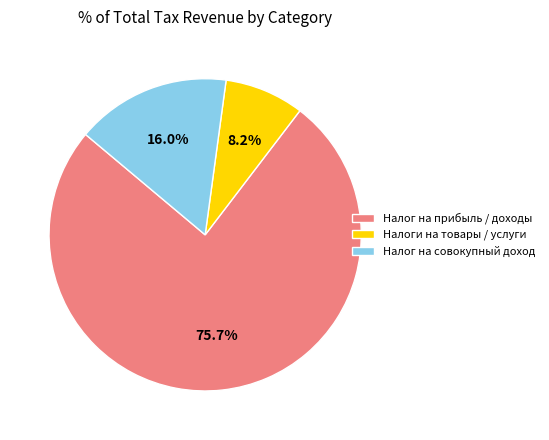

Rank the categories by value from highest to lowest.

Налог на прибыль / доходы, Налог на совокупный доход, Налоги на товары / услуги